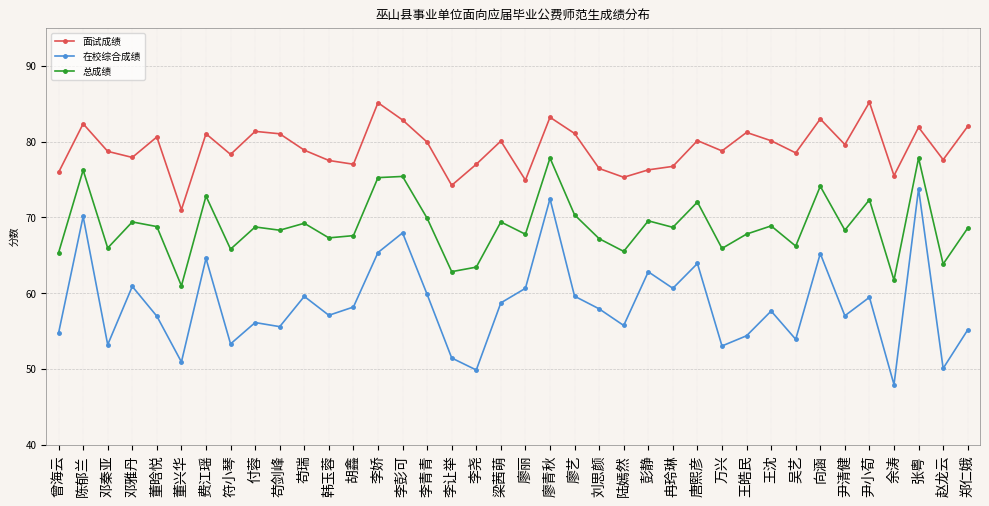

At which category does 在校综合成绩 reach its first local peak?

陈郁兰